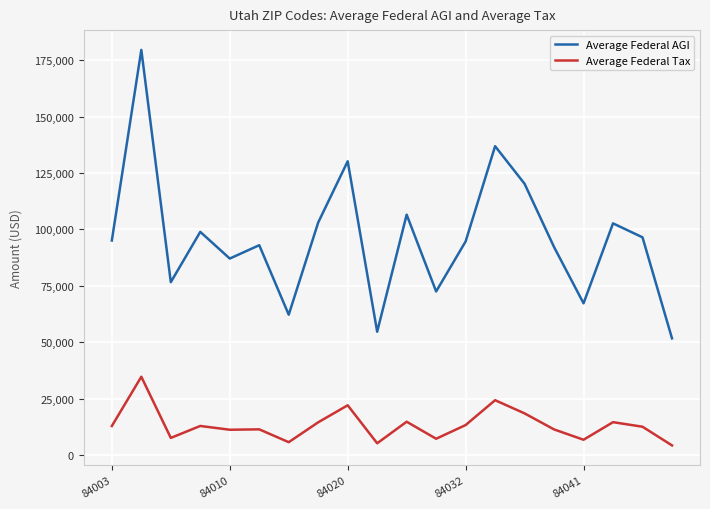

True or false: Average Federal AGI and Average Federal Tax intersect in this chart.

False